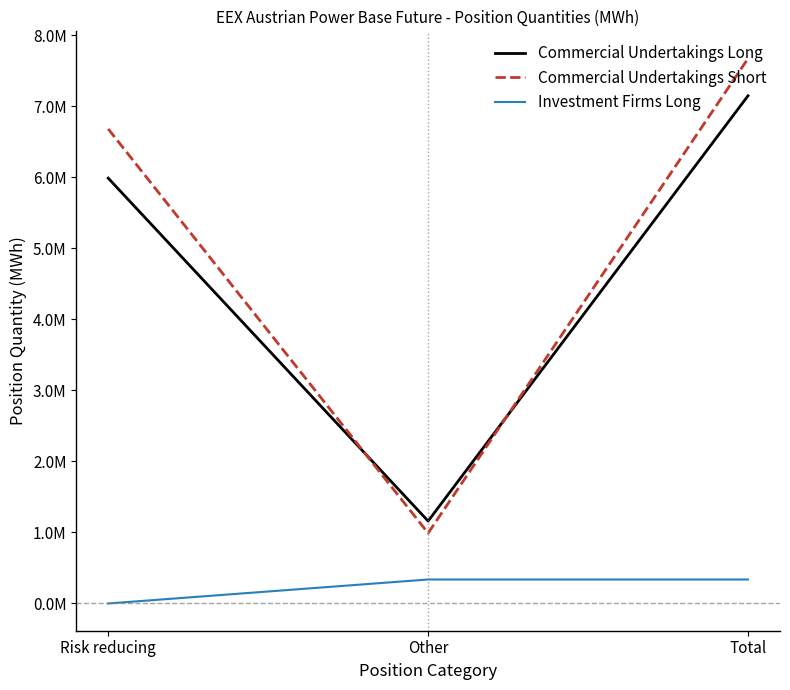

What is the label of the 3rd point from the left?

Total